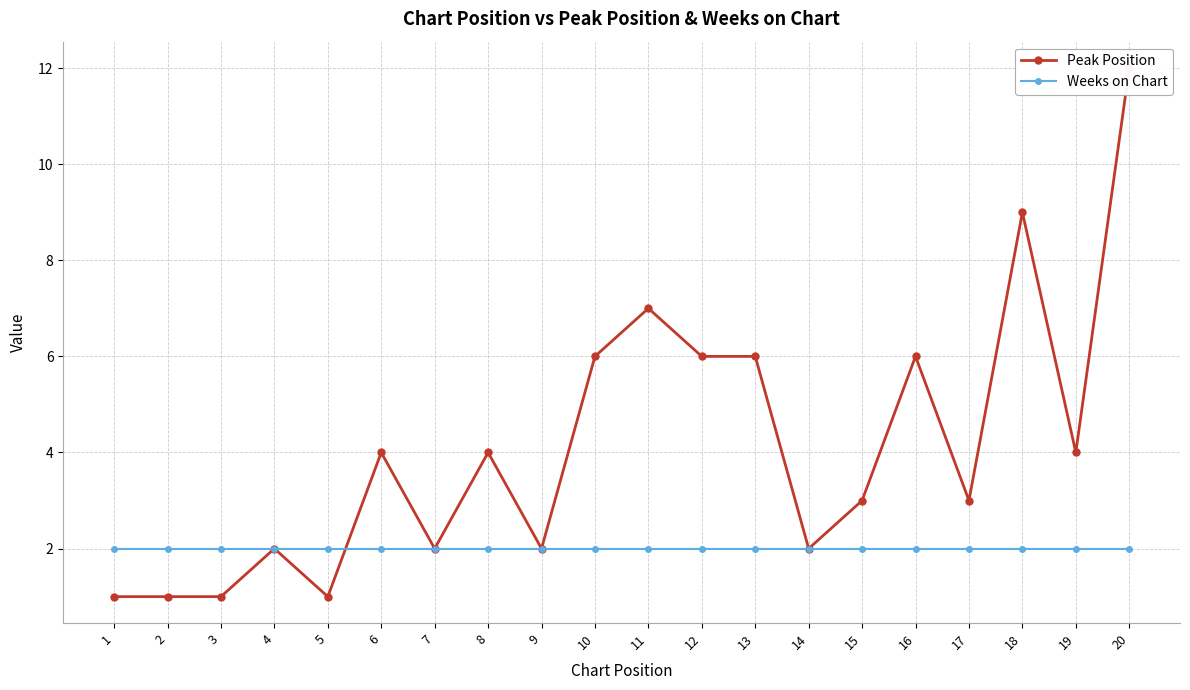

True or false: Weeks on Chart has a value of 3 at 5.

False